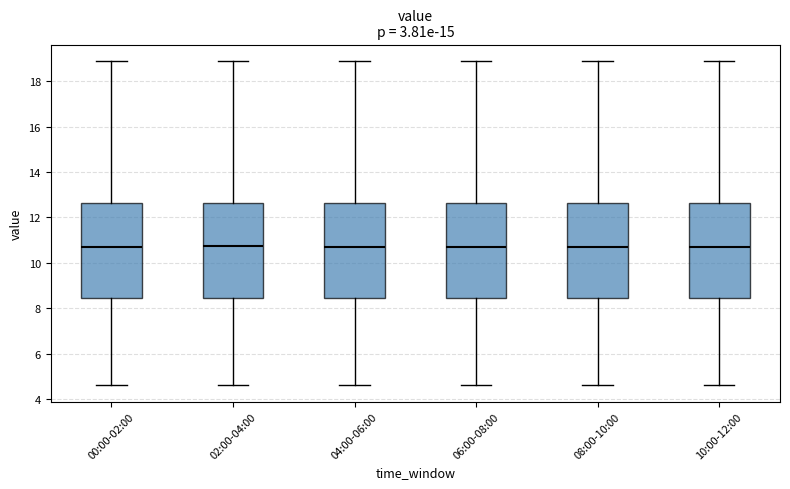

Where does the upper whisker of the box for 00:00-02:00 end on the y-axis? The values are not printed on the chart, so give them approximately, as read against the axis.

19.0